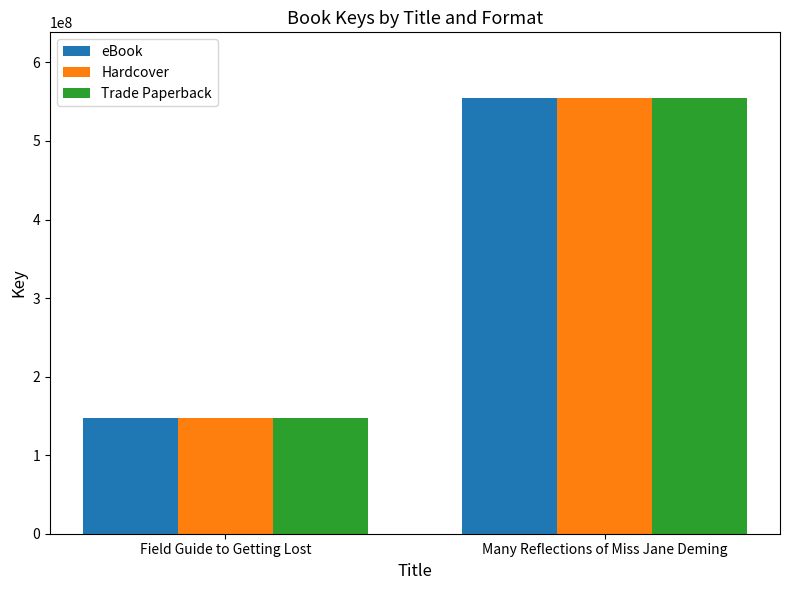

What is the sum of all eBook values?

702863299